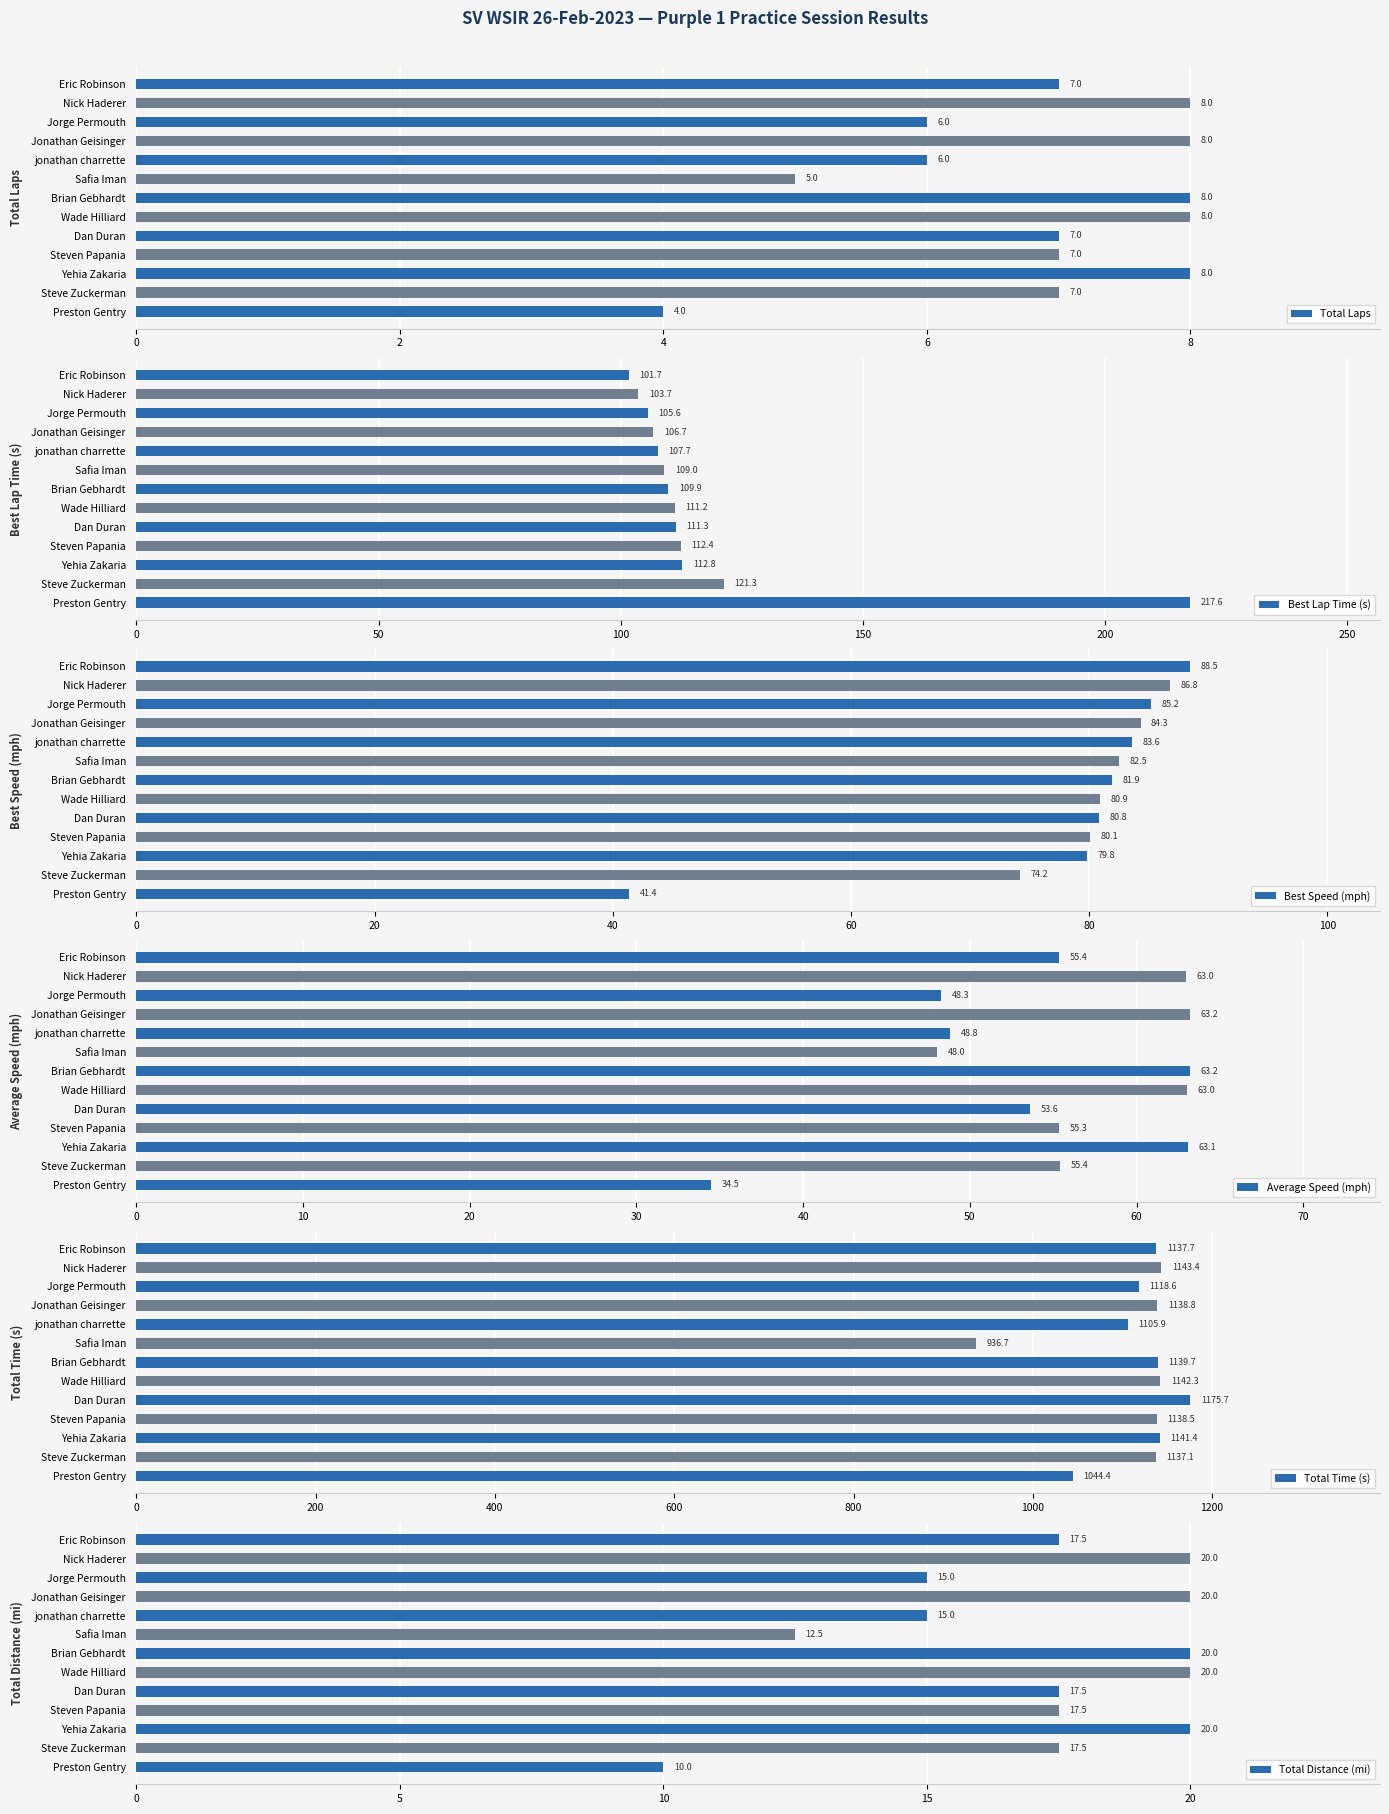

How many values in the Best Speed (mph) series exceed 81?

7